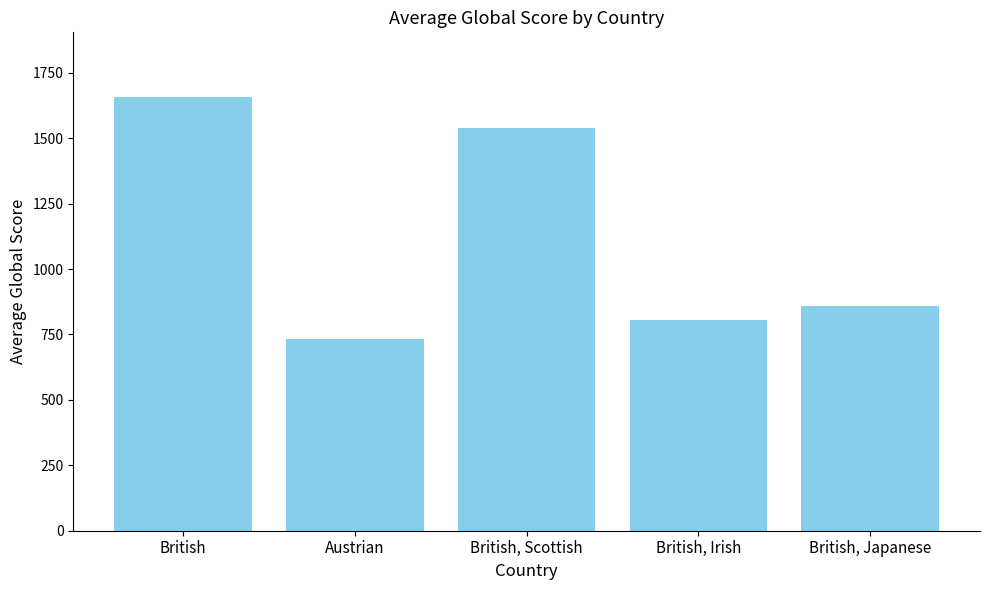

What is the approximate value at British?

1655.9